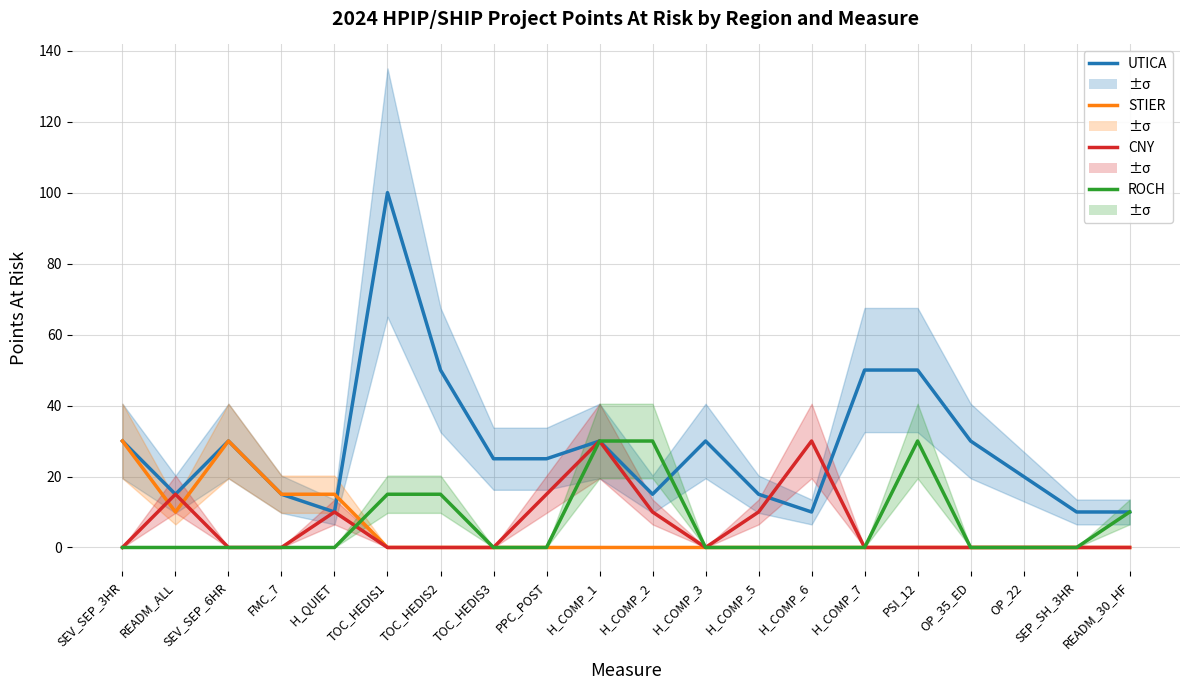

Is the value of CNY at READM_30_HF greater than the value of STIER at H_QUIET?

No